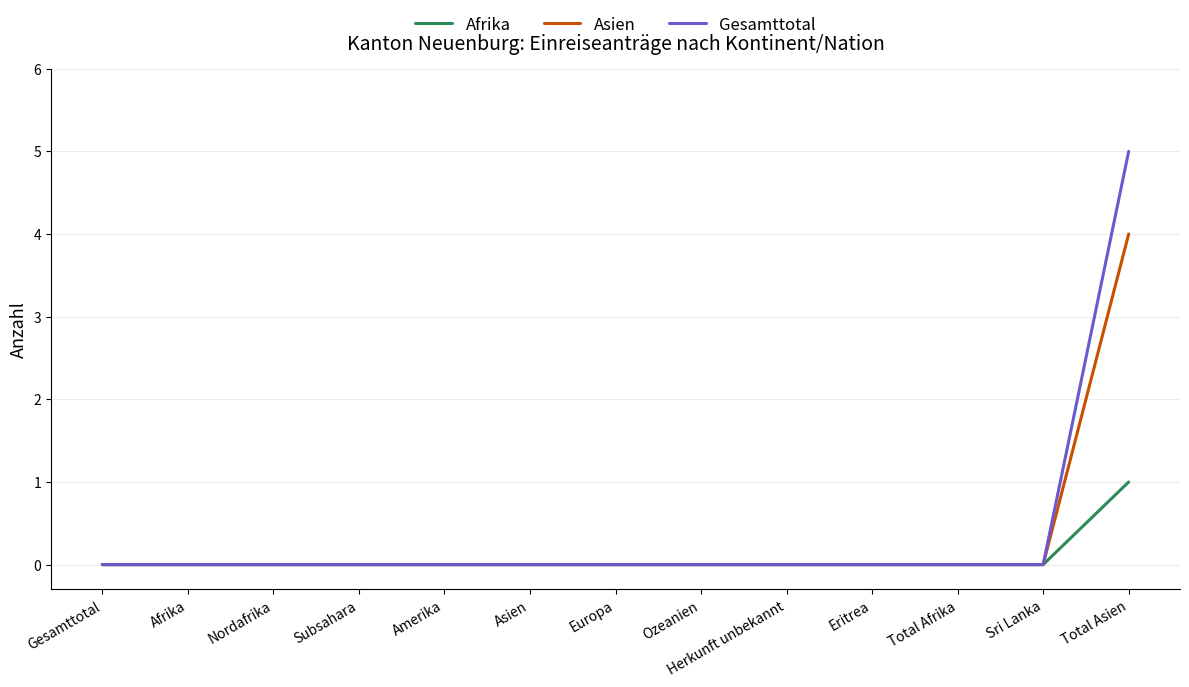

What is the greatest value displayed?

5